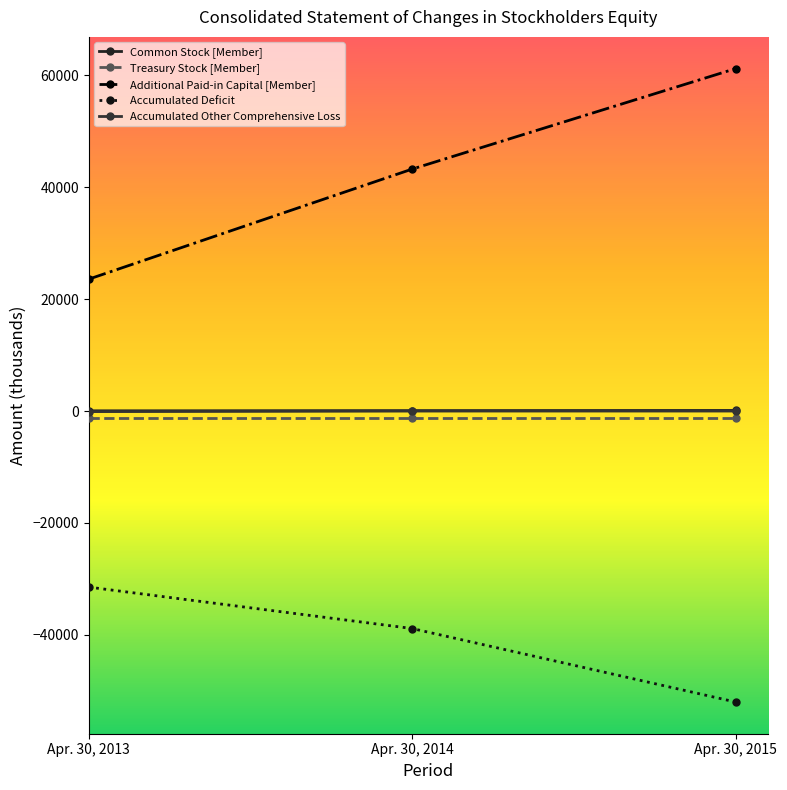

At which category is the sum across all series the highest?

Apr. 30, 2015